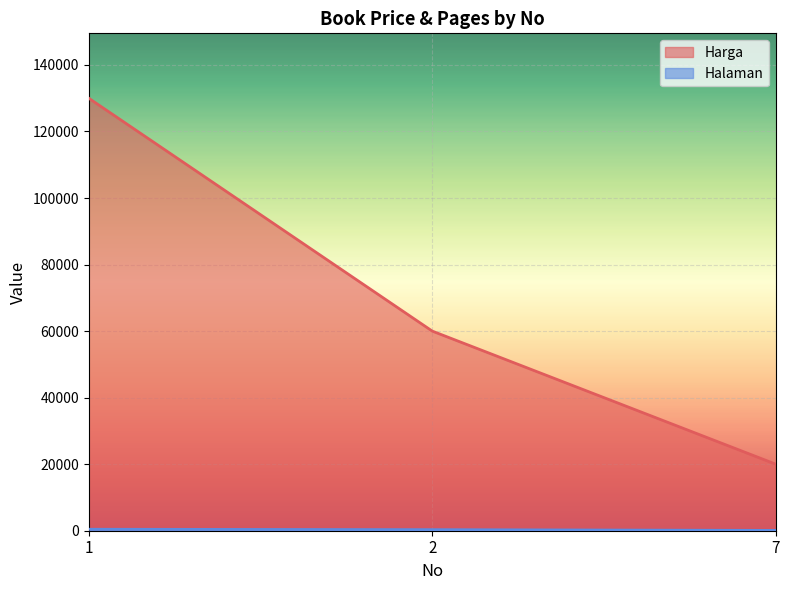

Reading left to right, list all the values displayed in this chart.

Harga: 1=130000	2=60000	7=20000
Halaman: 1=440	2=320	7=92